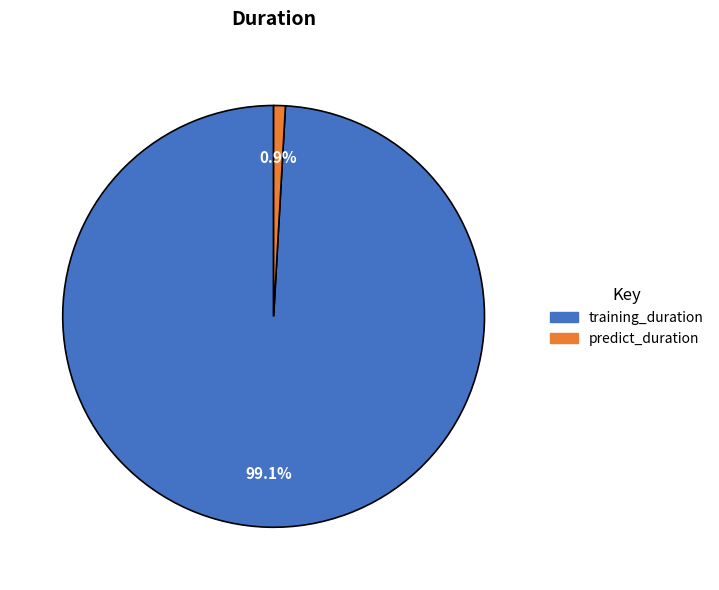

Which has a higher value, predict_duration or training_duration?

training_duration